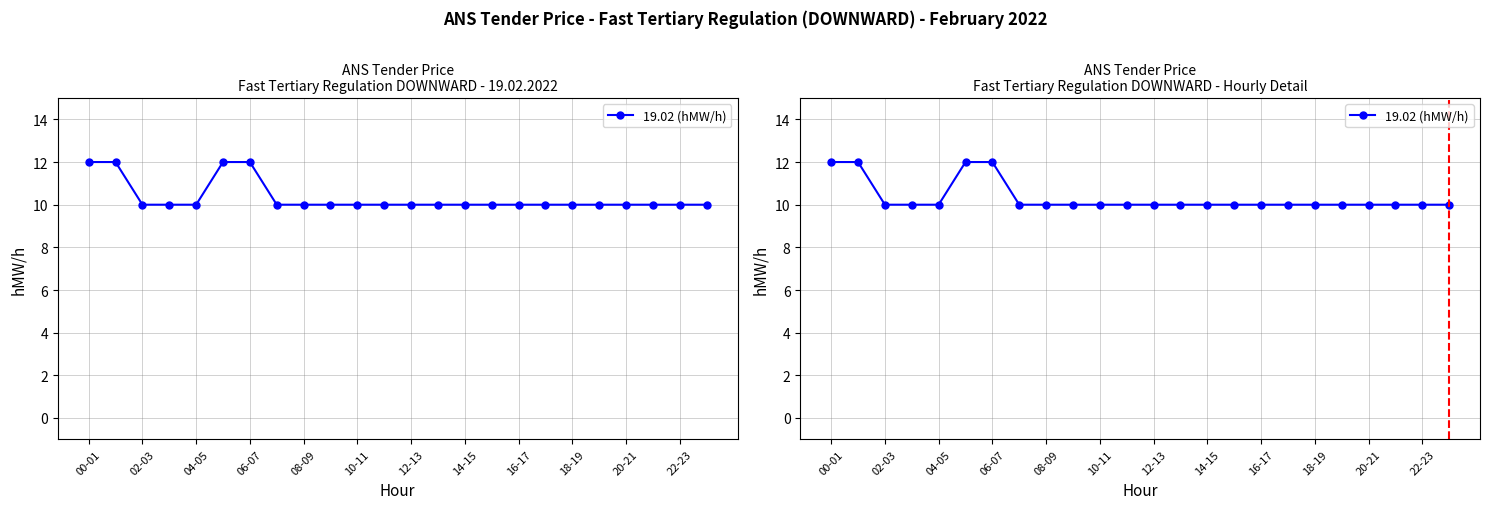

The chart shows a value of 10 at 14-15. True or false?

True